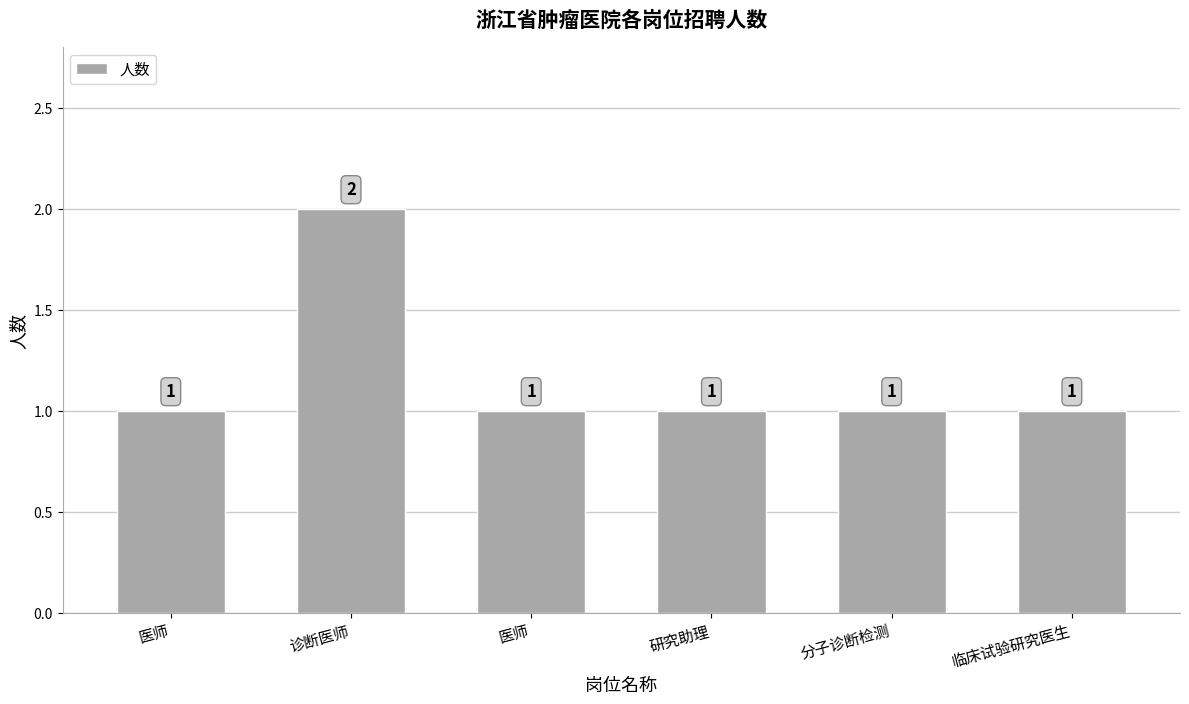

What is the ratio of the value at 临床试验研究医生 to the value at 医师?

1.0